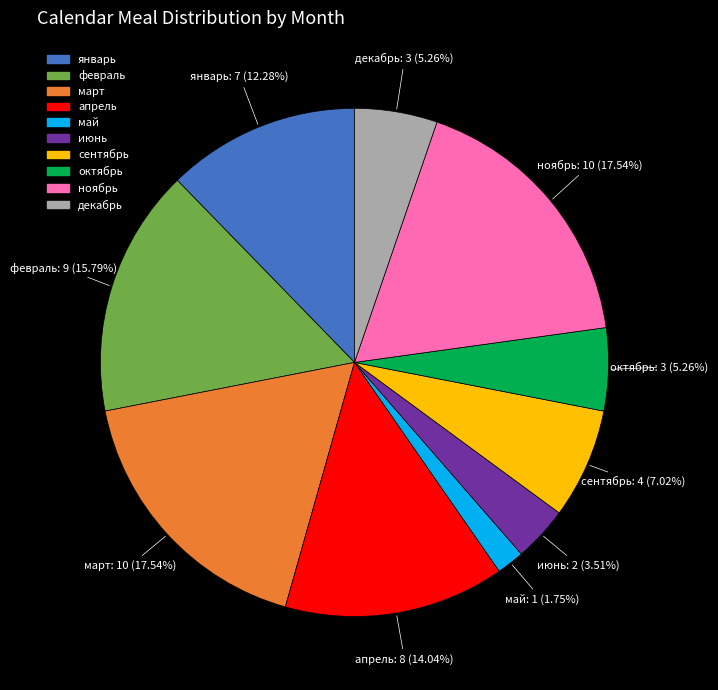

Which category has the smallest portion of the pie?

май